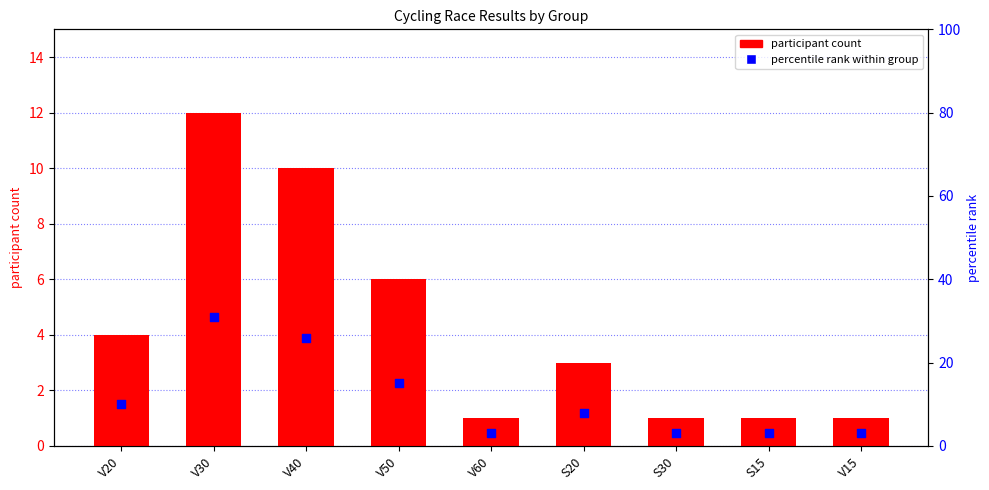

At which category is the sum across all series the highest?

V30